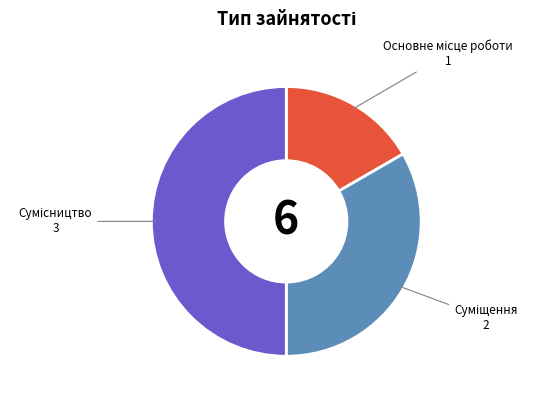

To the nearest percent, what is the difference between the Сумісництво and Основне місце роботи slice percentages?

33%